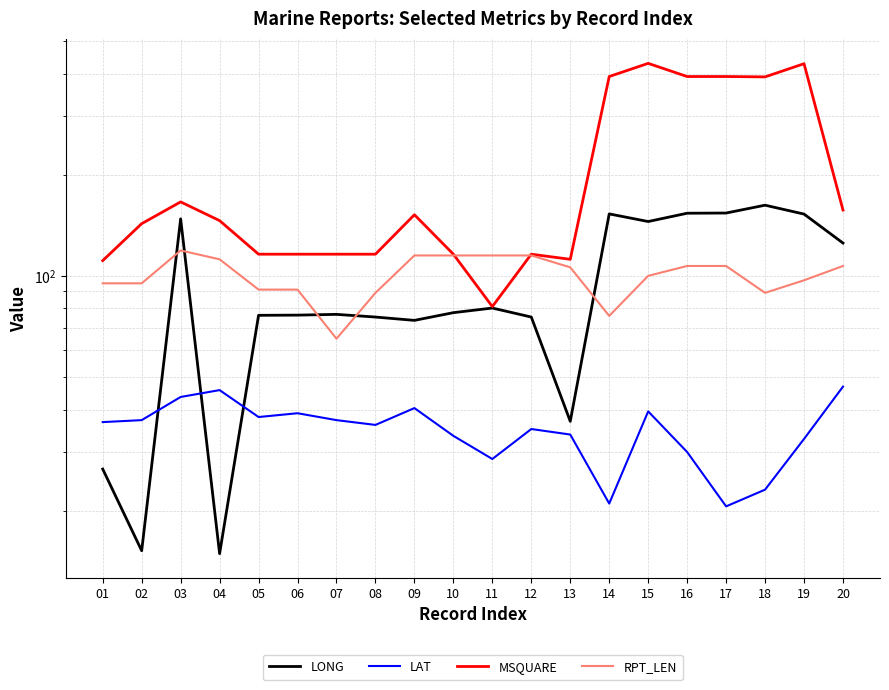

How many intersections are there between RPT_LEN and LONG?

5